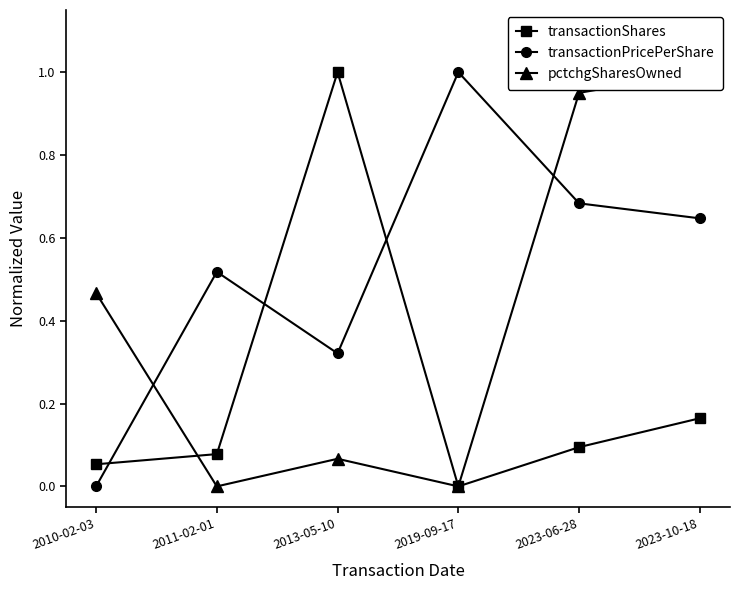

Does the chart display data point markers on the line(s)?

Yes